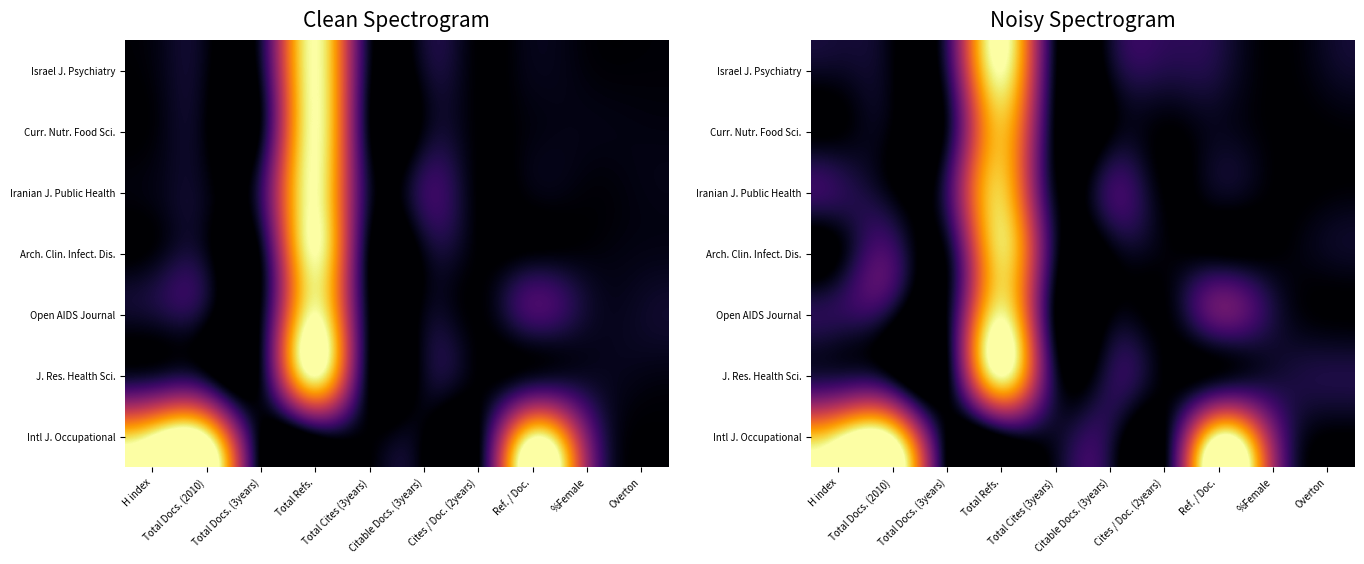

How many categories are shown in the chart?

10